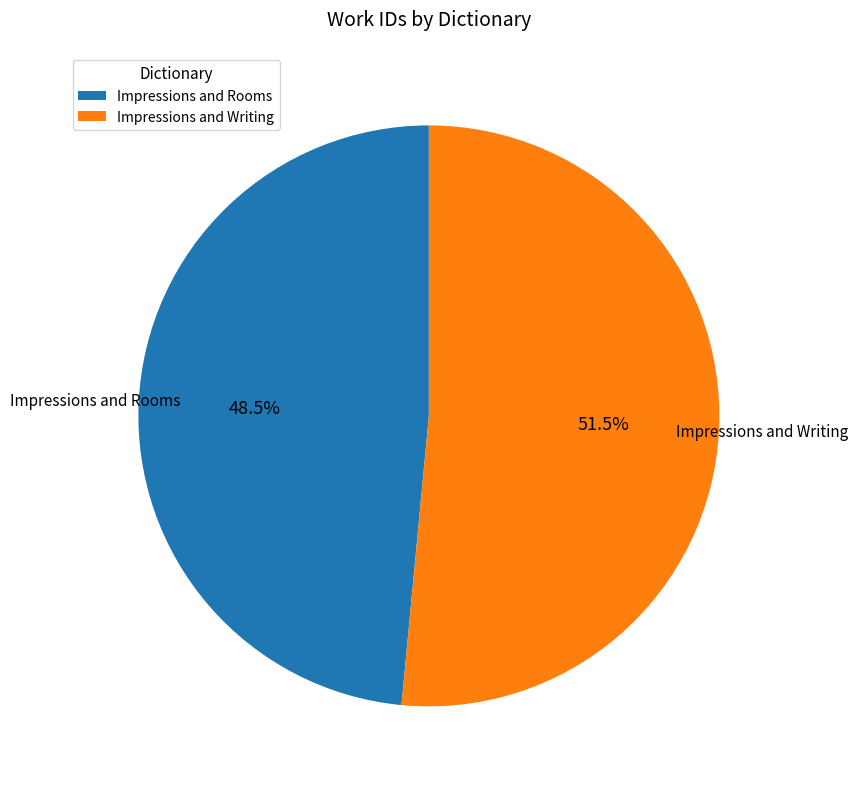

Rank the categories by value from lowest to highest.

Impressions and Rooms, Impressions and Writing